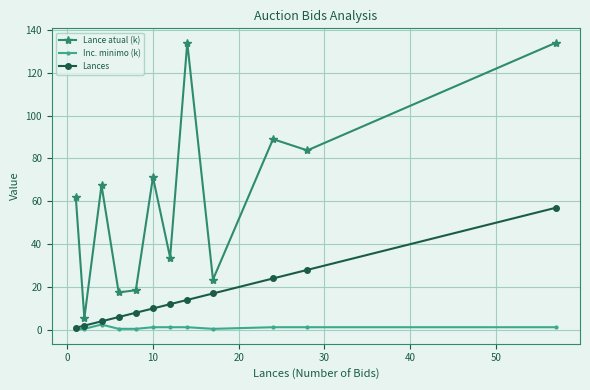

Rank the series by their average value, from lowest to highest.

Inc. minimo (k), Lances, Lance atual (k)